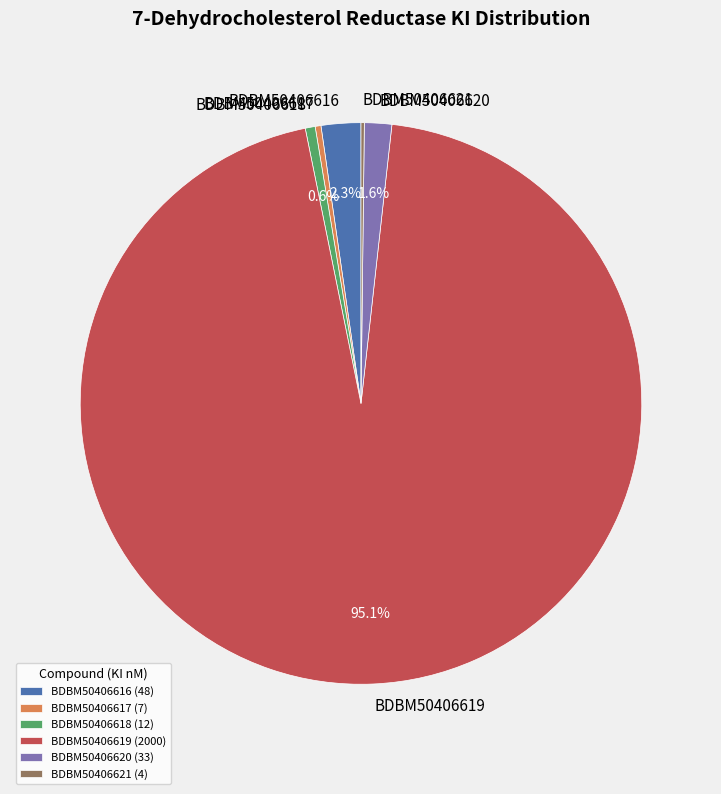

Is there a majority slice in this chart?

Yes